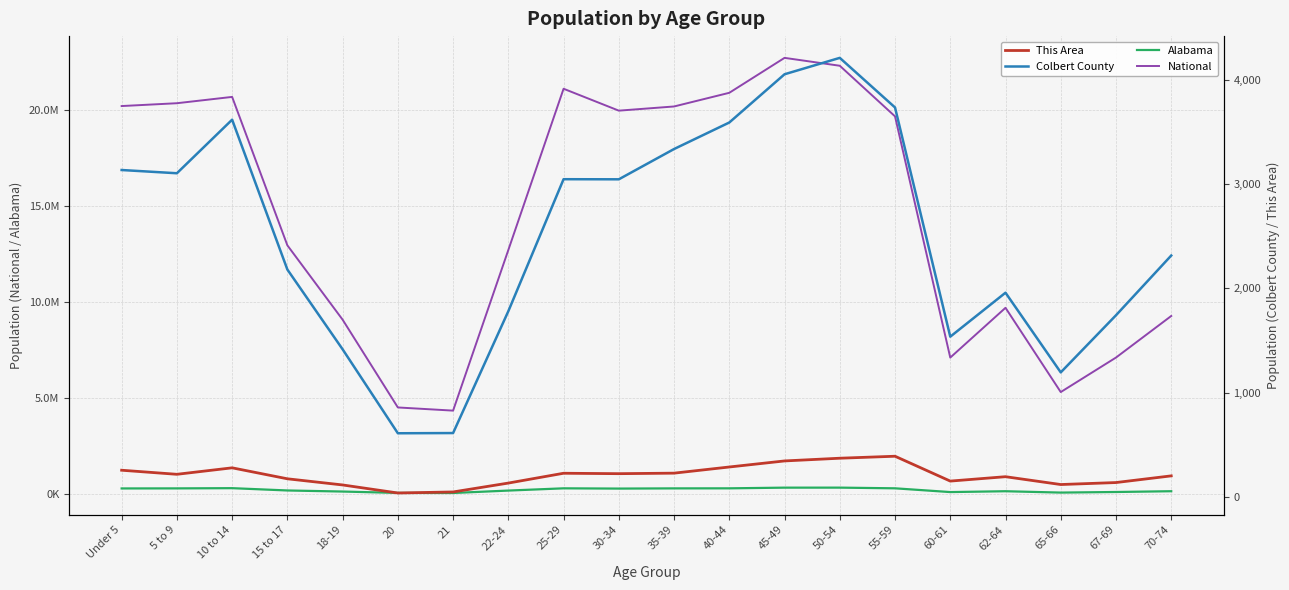

Which has a higher value, 67-69 or Under 5?

Under 5